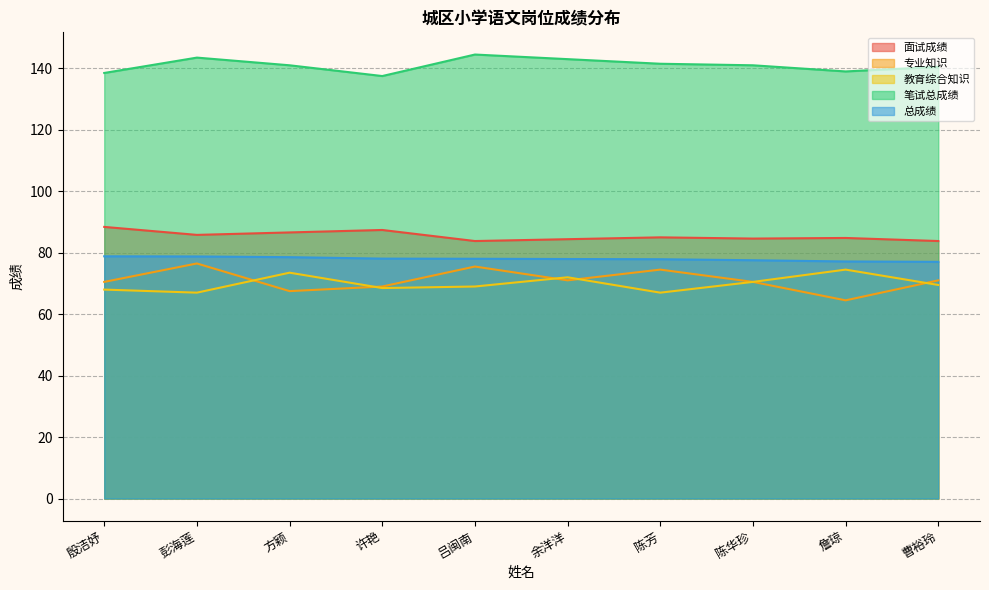

Is the value of 笔试总成绩 at 方颖 greater than the value of 总成绩 at 余洋洋?

Yes